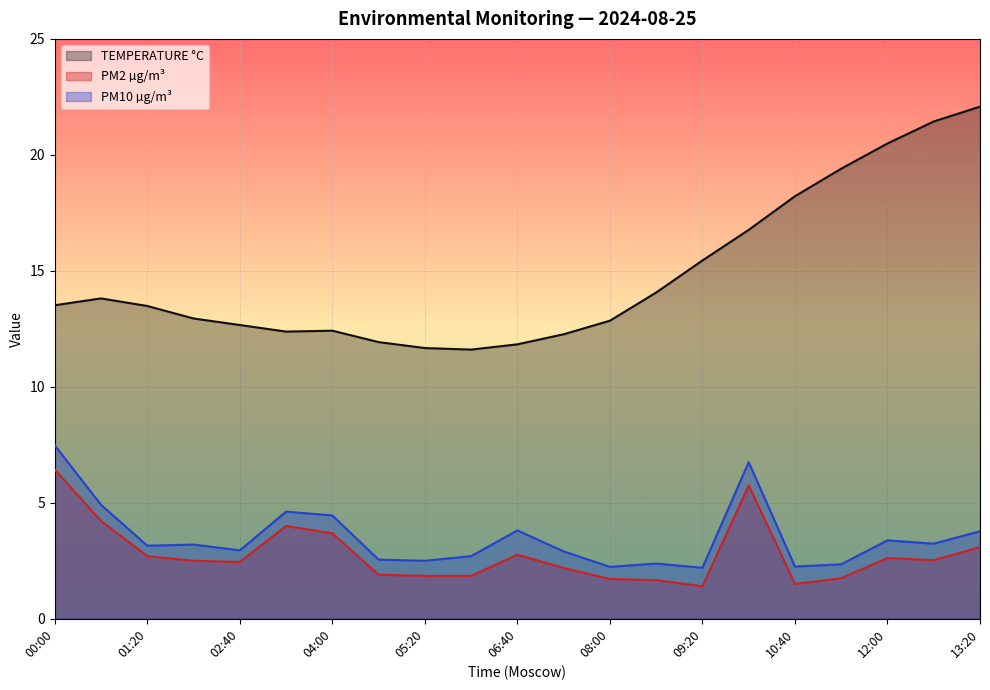

Which series has the largest range (max minus min)?

TEMPERATURE °C